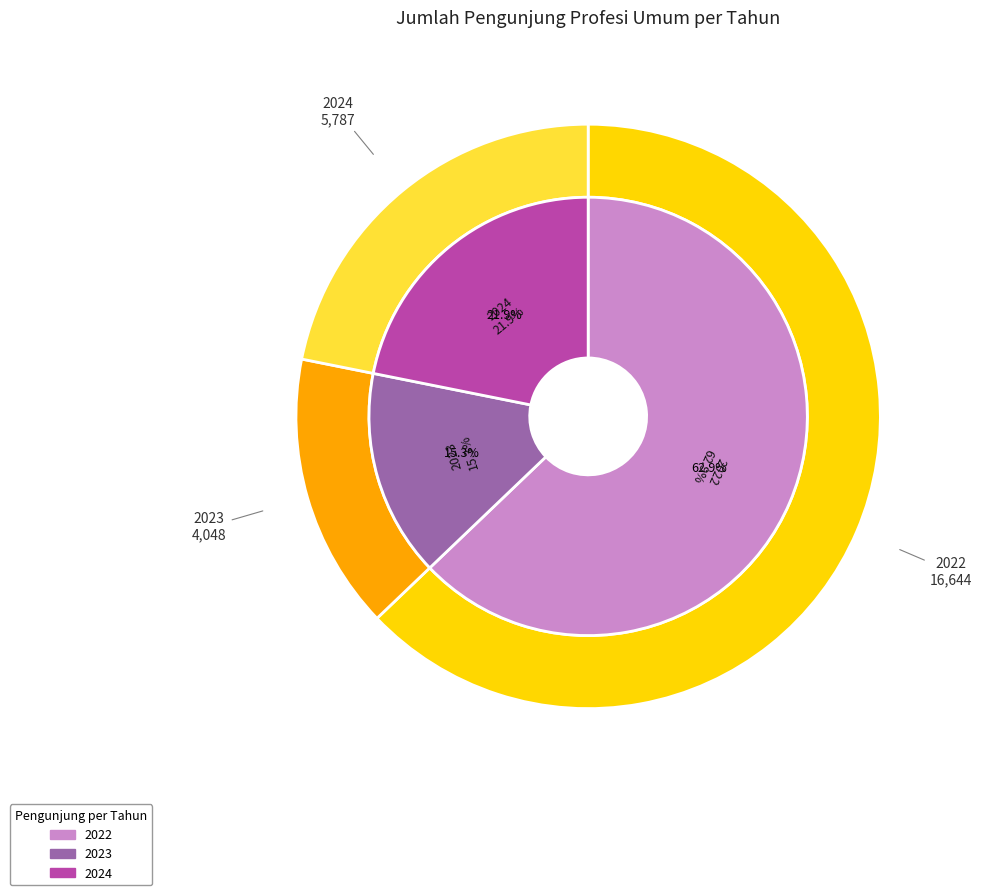

The 2024 slice represents 30% of the pie. True or false?

False